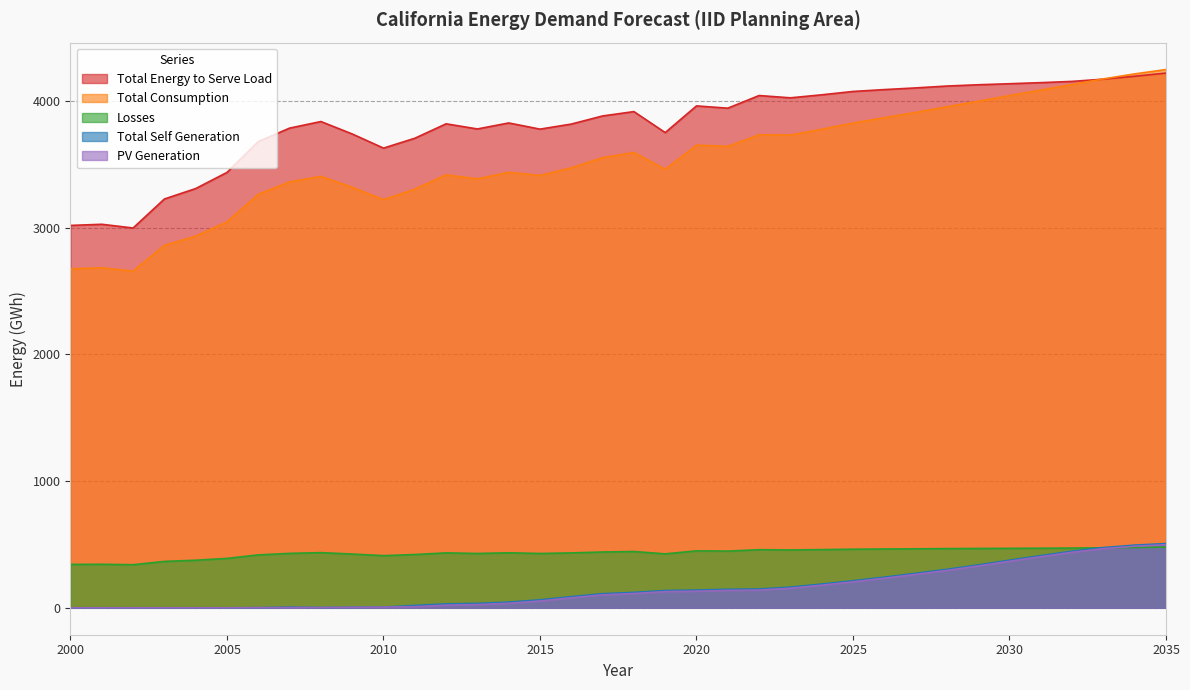

Where is the first local minimum for Total_Consumption?

2002